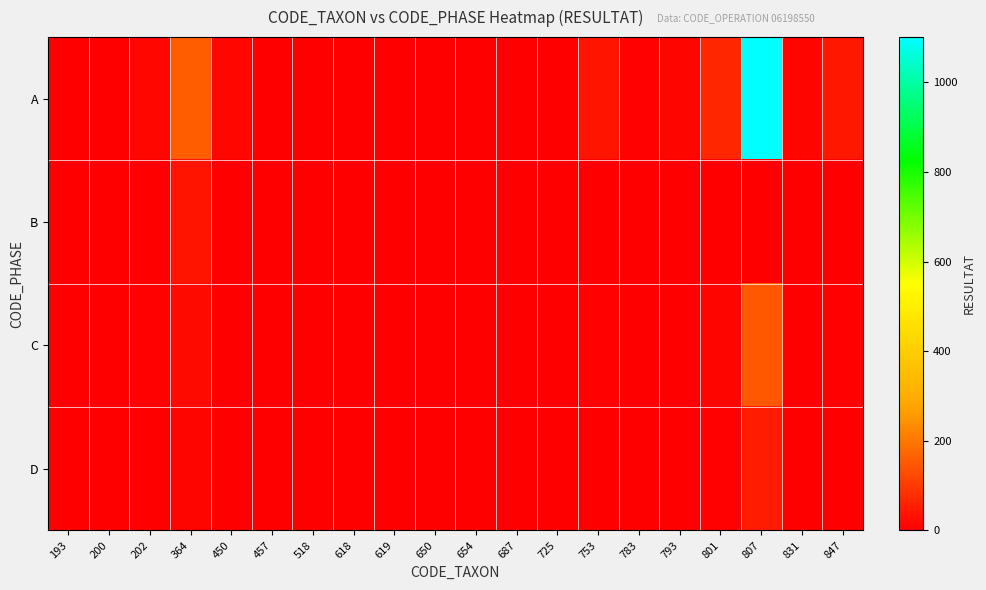

Rank the series at 654 from highest to lowest value.

A, B, C, D